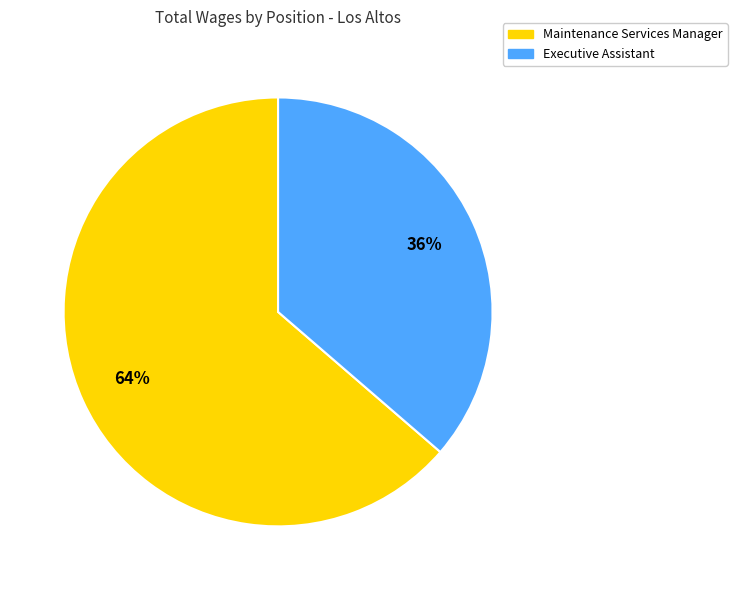

Does Maintenance Services Manager account for over 50% of the chart?

Yes